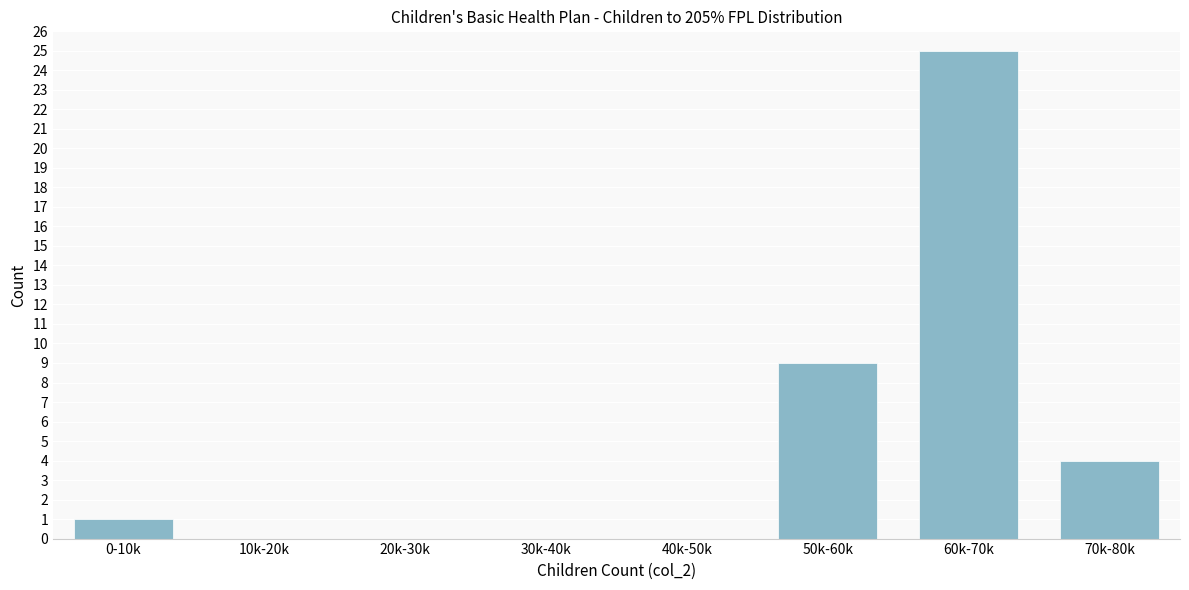

Reading left to right, transcribe all the data shown in this chart.

0-10k=1	10k-20k=0	20k-30k=0	30k-40k=0	40k-50k=0	50k-60k=9	60k-70k=25	70k-80k=4